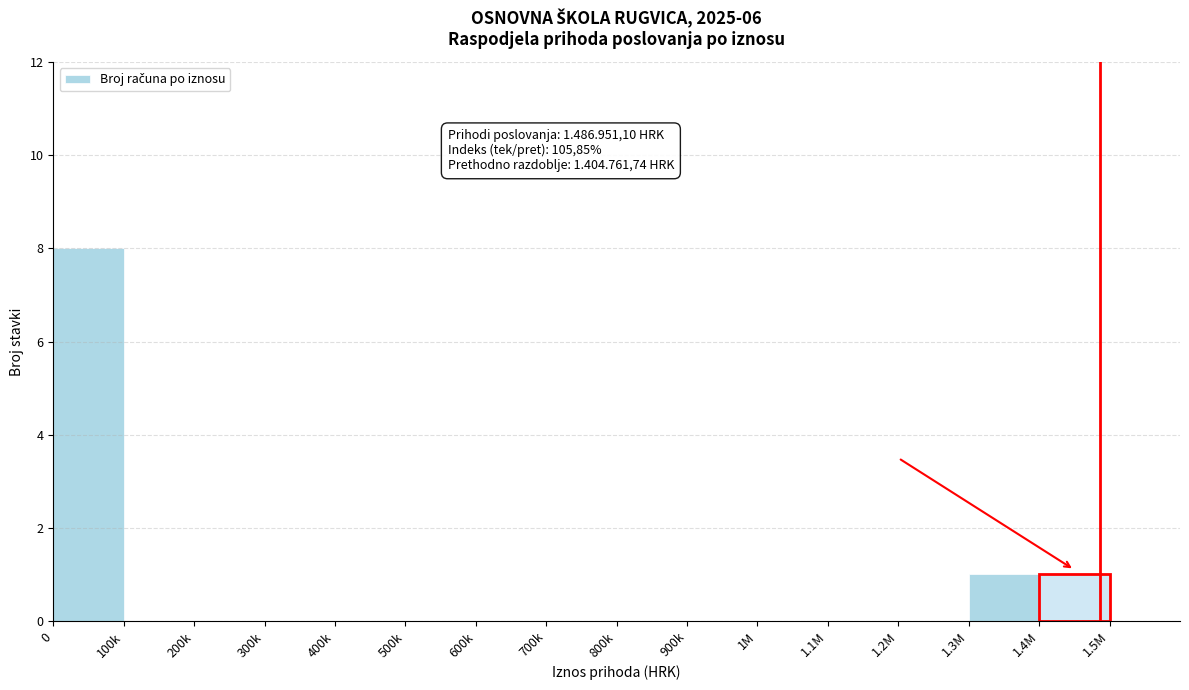

Reading left to right, extract all data points from this chart.

0=8	100k=0	200k=0	300k=0	400k=0	500k=0	600k=0	700k=0	800k=0	900k=0	1M=0	1.1M=0	1.2M=0	1.3M=1	1.4M=1	1.5M=0